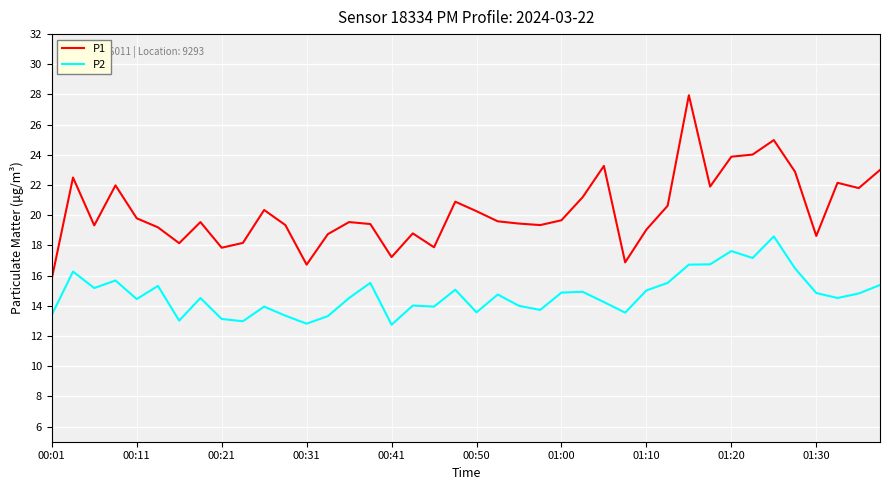

True or false: P1 and P2 intersect in this chart.

False